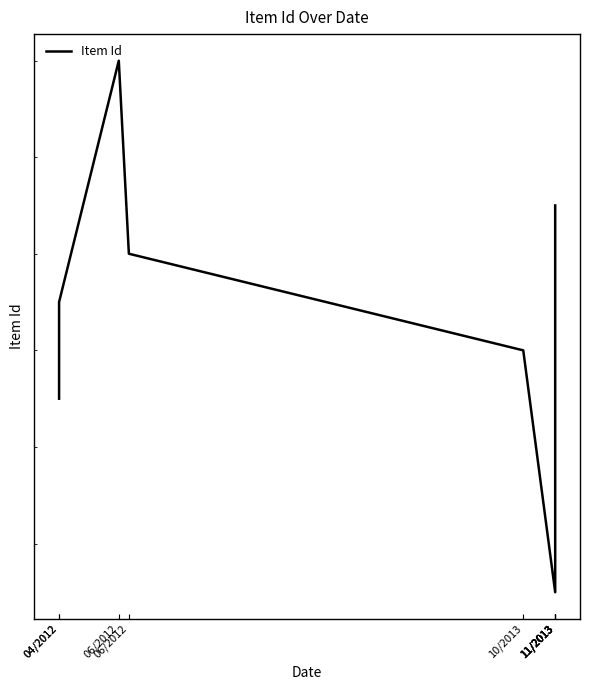

How many lines are shown in the chart?

1